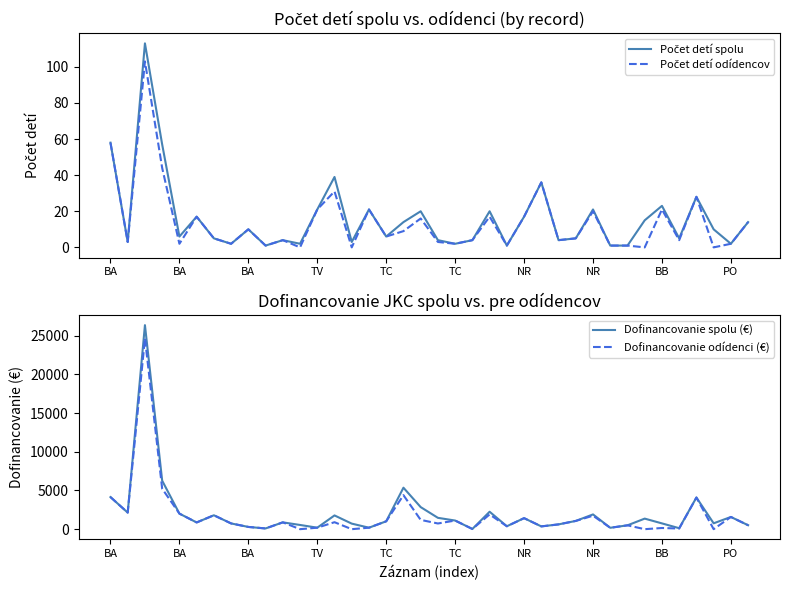

Is the value of Počet detí spolu at 21 greater than the value of Počet detí odídencov at NR?

No